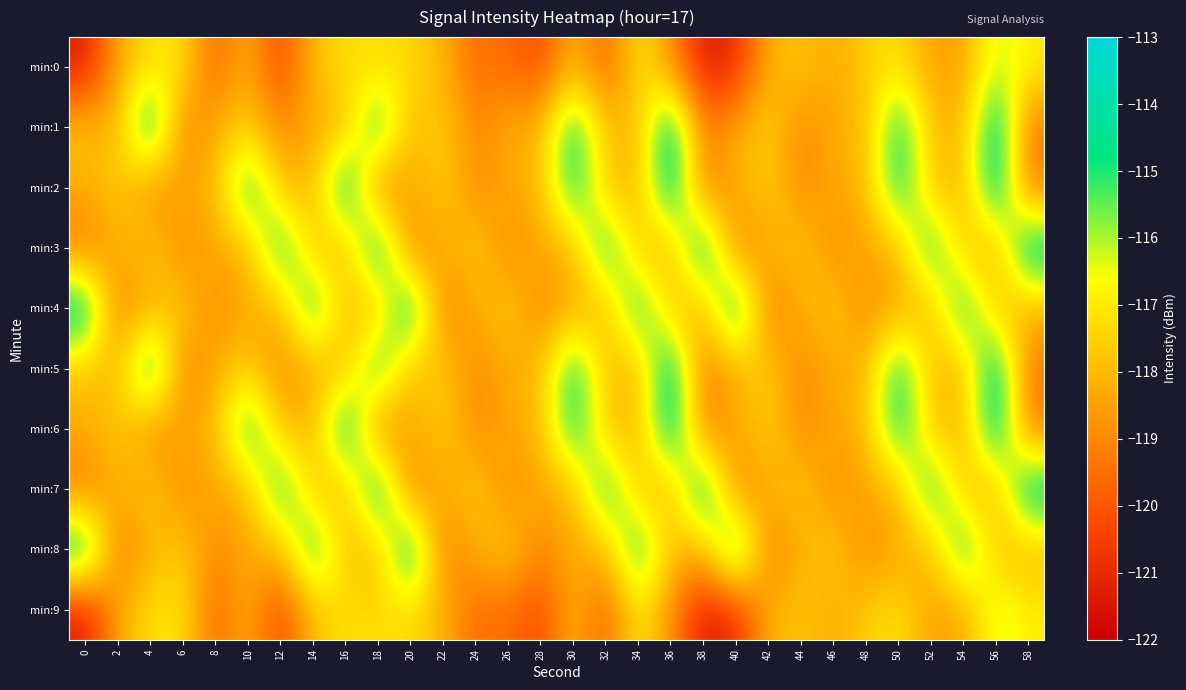

Rank the series at 54 from lowest to highest value.

min:0, min:9, min:1, min:2, min:5, min:6, min:3, min:7, min:4, min:8